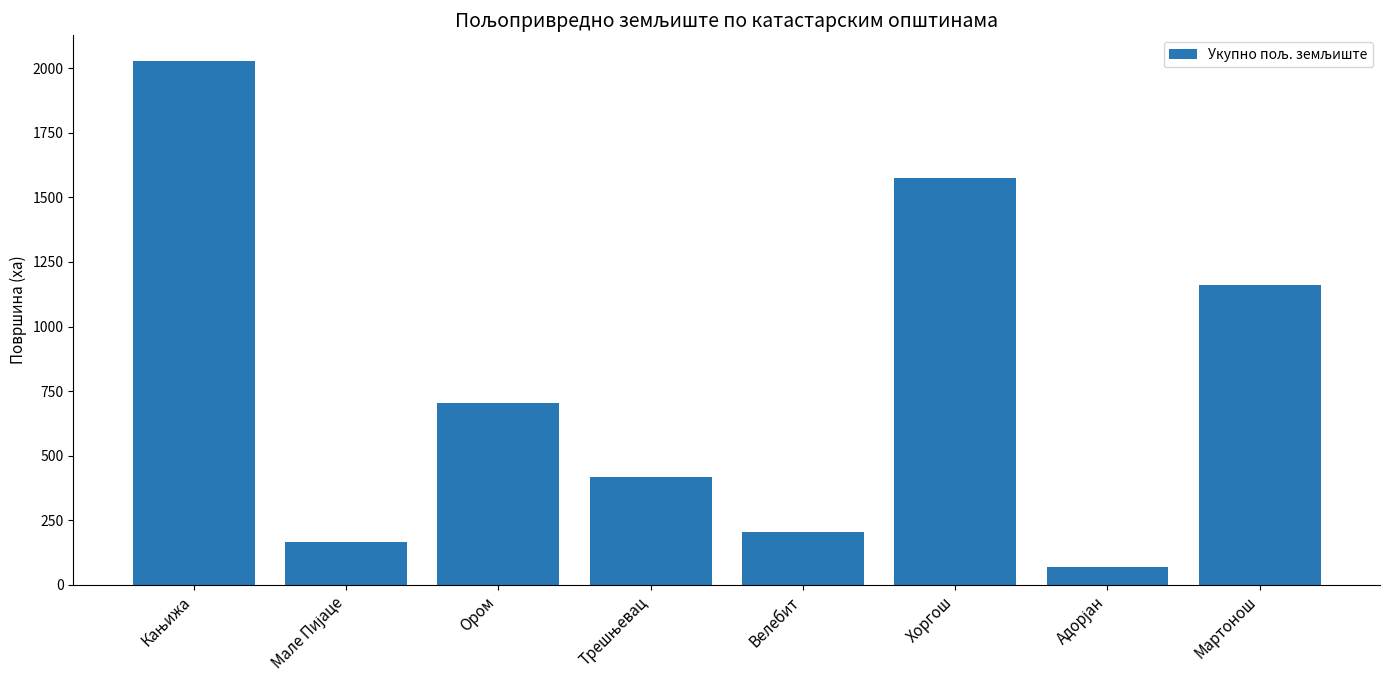

What is the value of the 4th bar from the left?

417.4